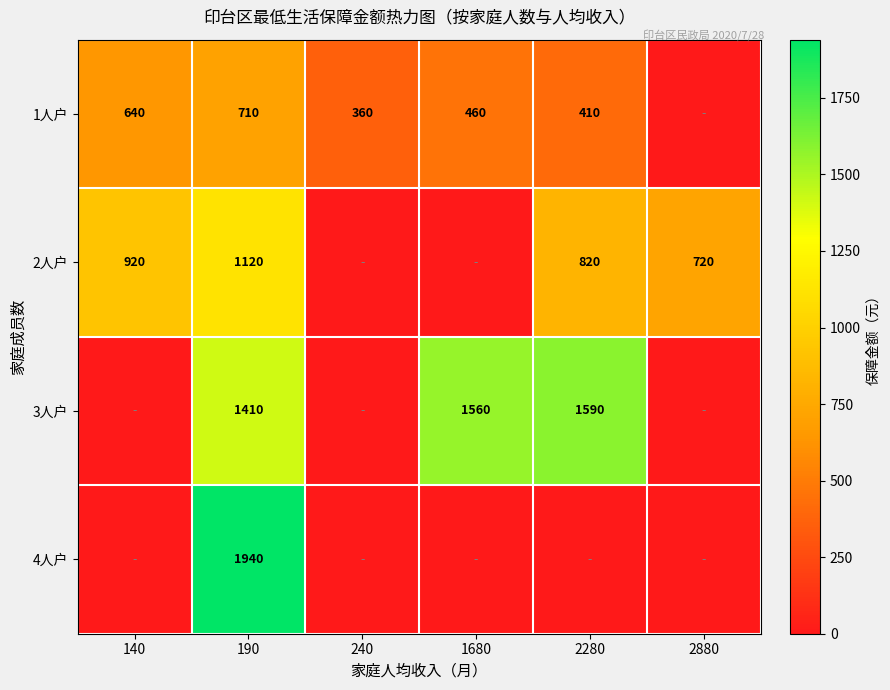

What is the spread (max minus min) of values at 190?

1230